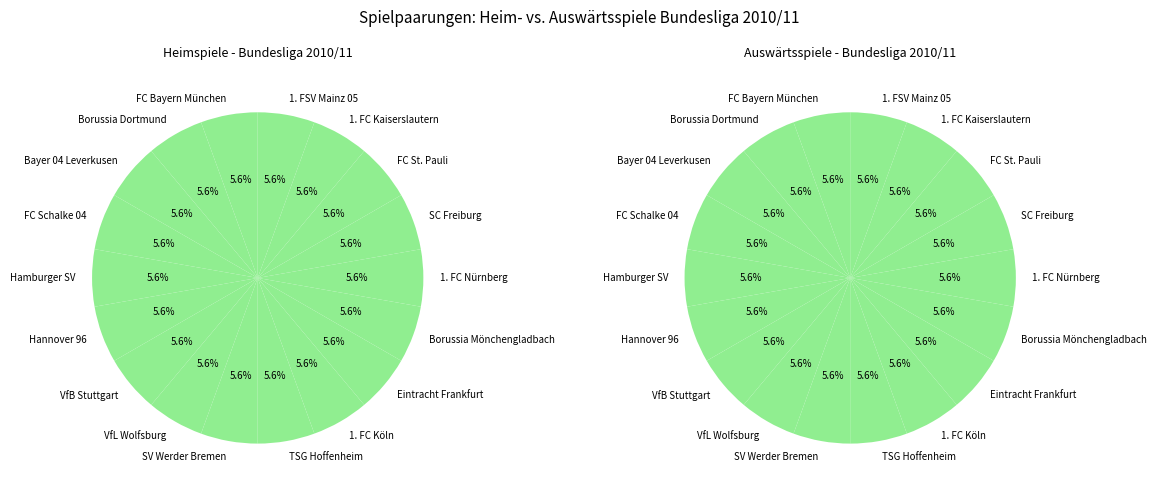

Combined, do Spieltag 7 and Spieltag 8 account for over 50%?

No